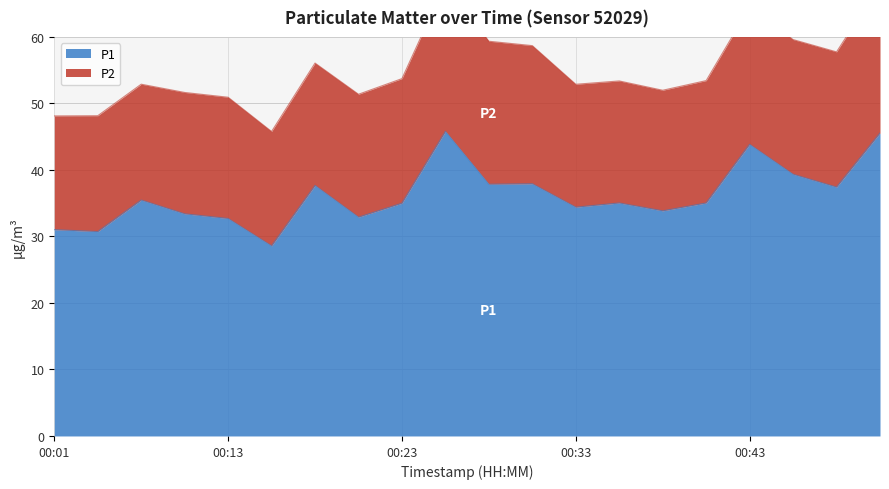

Rank the categories by value from lowest to highest.

00:16, 00:03, 00:01, 00:13, 00:21, 00:08, 00:38, 00:33, 00:23, 00:35, 00:40, 00:06, 00:47, 00:18, 00:28, 00:30, 00:45, 00:43, 00:50, 00:26